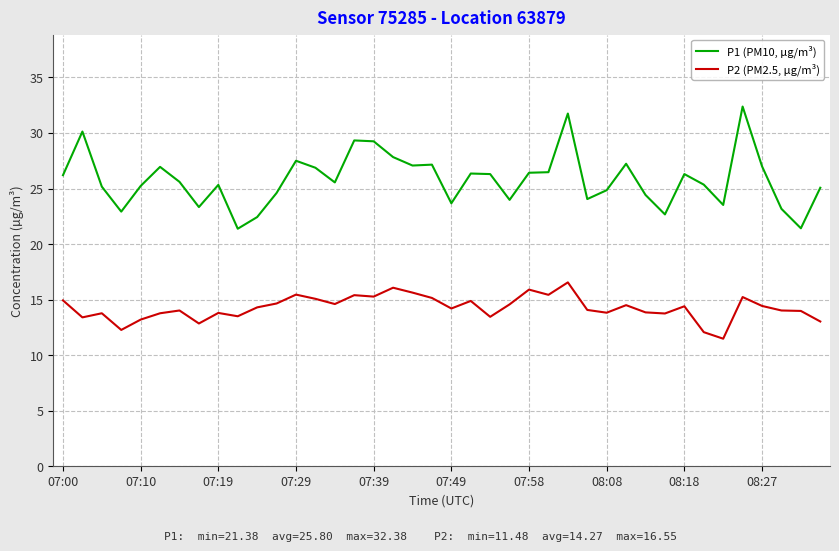

In P1 (PM10, µg/m³), how many points are lower than both neighbors (excluding endpoints)?

11